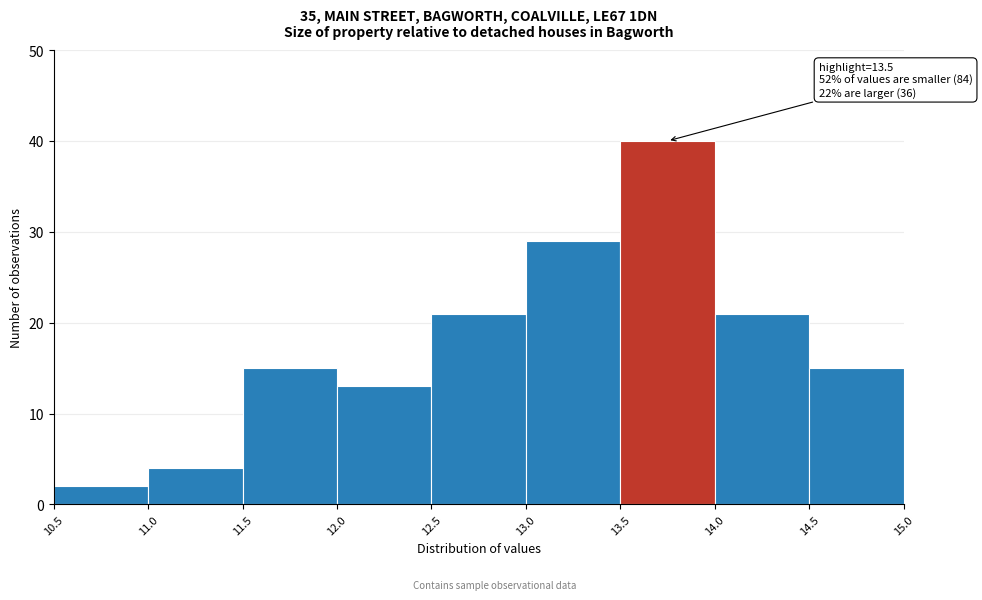

Which range on the x-axis has the tallest bar?

13.5 to 14.0